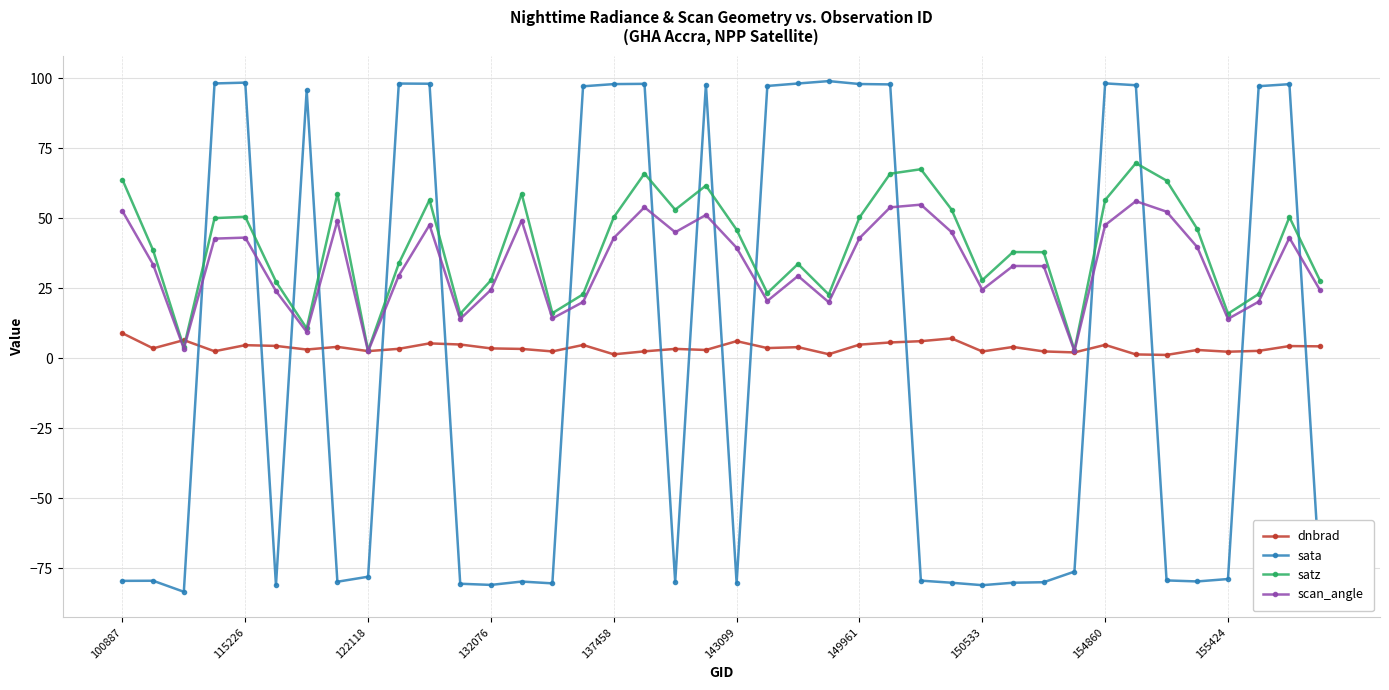

List the series in order of their peak value, highest first.

sata, satz, scan_angle, dnbrad